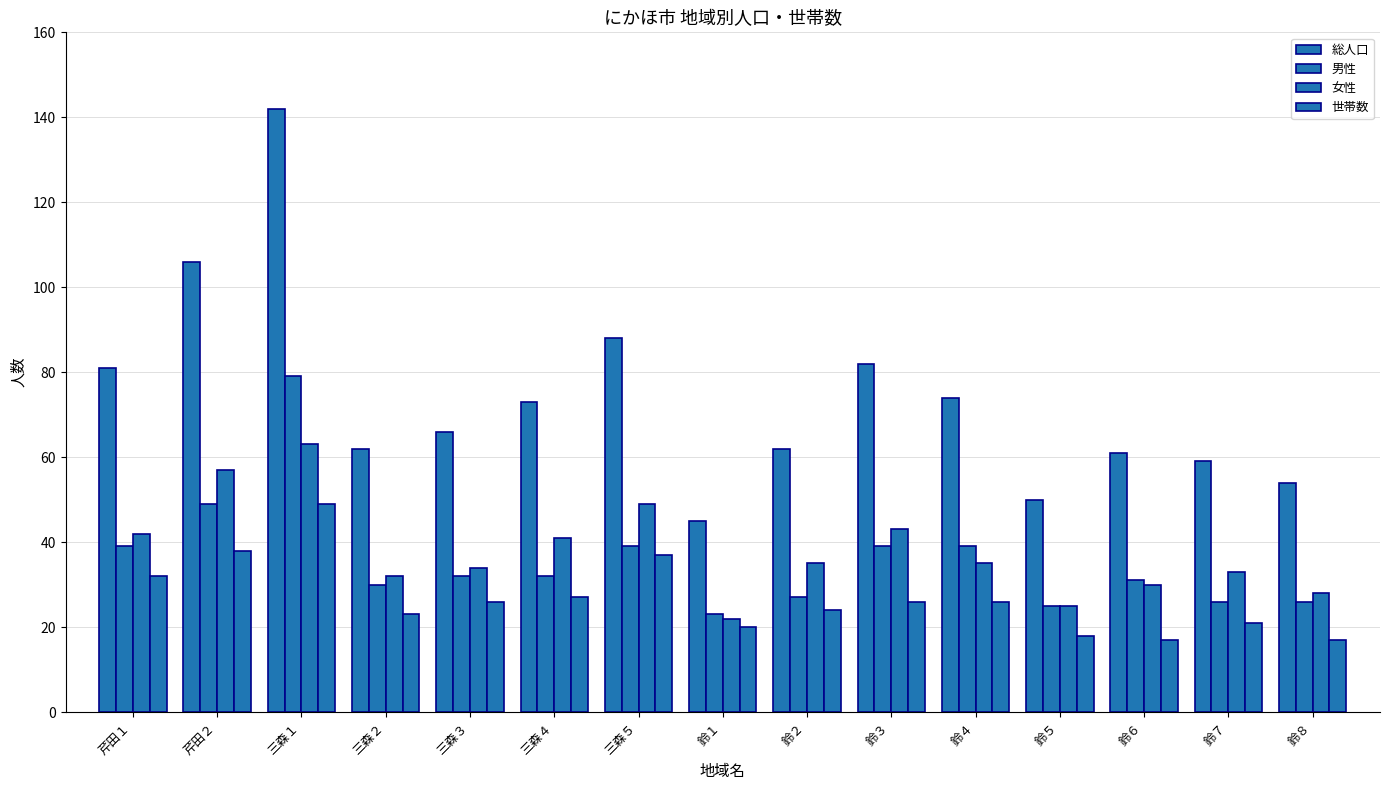

How many distinct data groups are displayed?

4